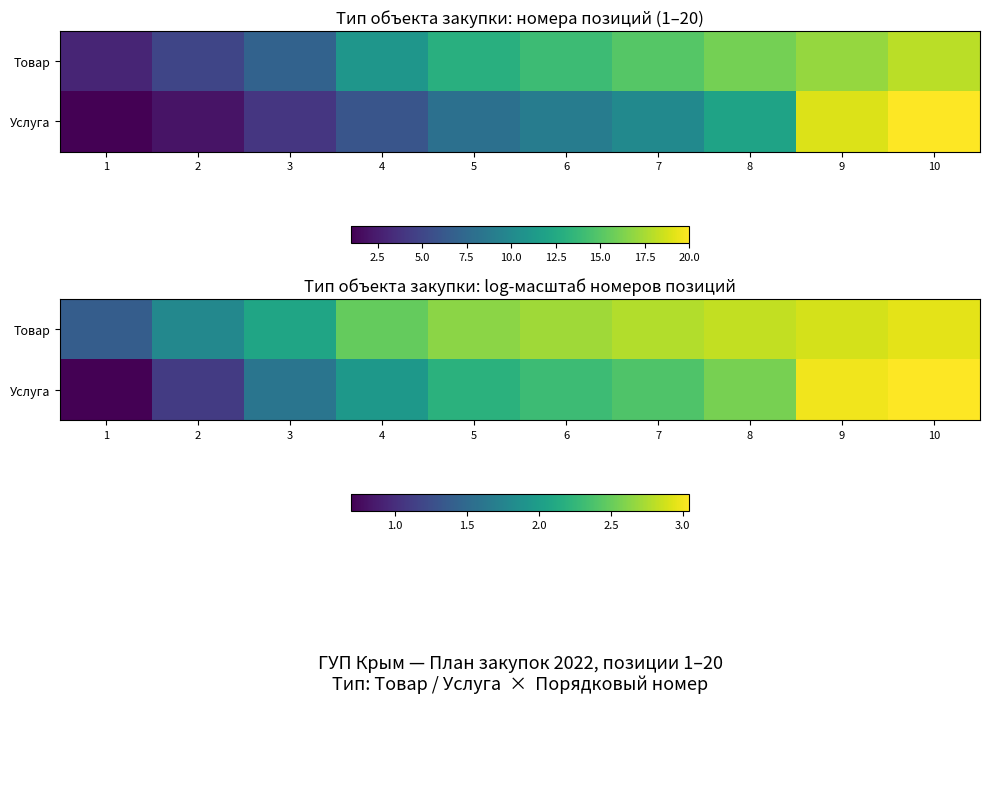

List the series in order of their peak value, highest first.

Услуга, Товар